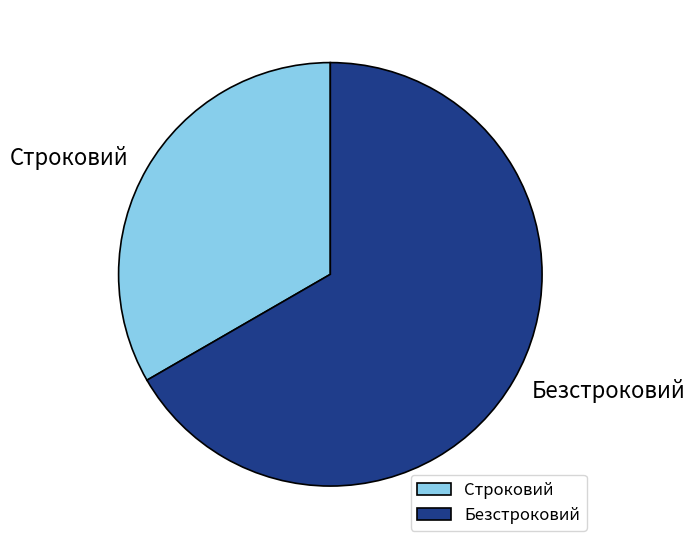

Rank the categories by value from lowest to highest.

Строковий, Безстроковий